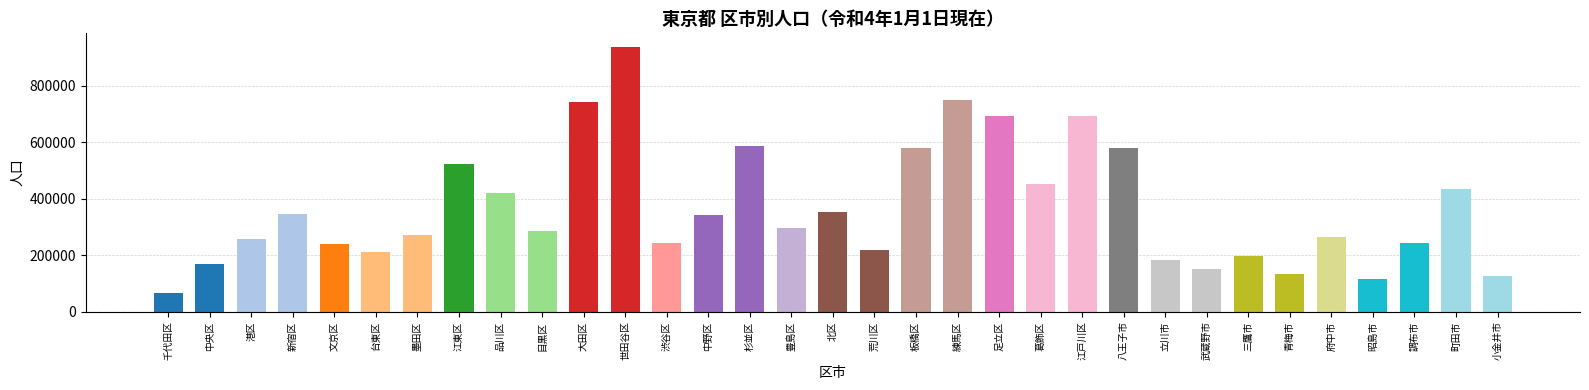

Approximately how many times larger is the value at 北区 compared to 板橋区?

0.6